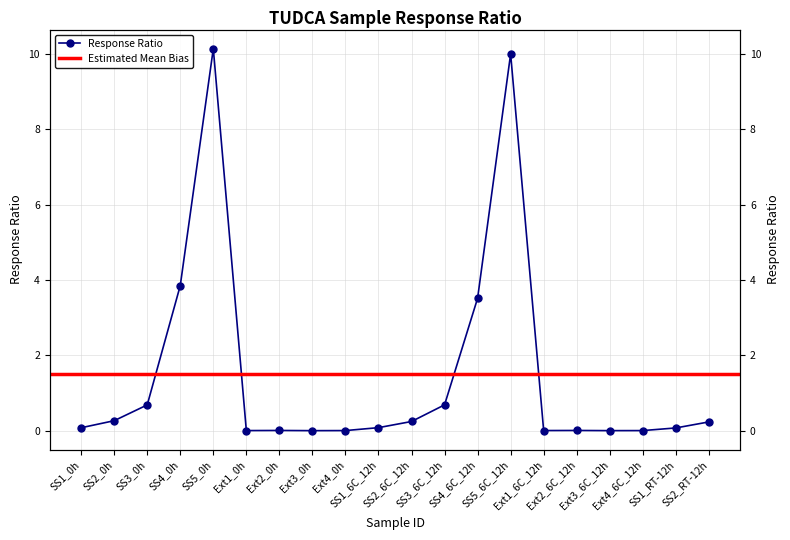

What position from the right is SS3_6C_12h?

9